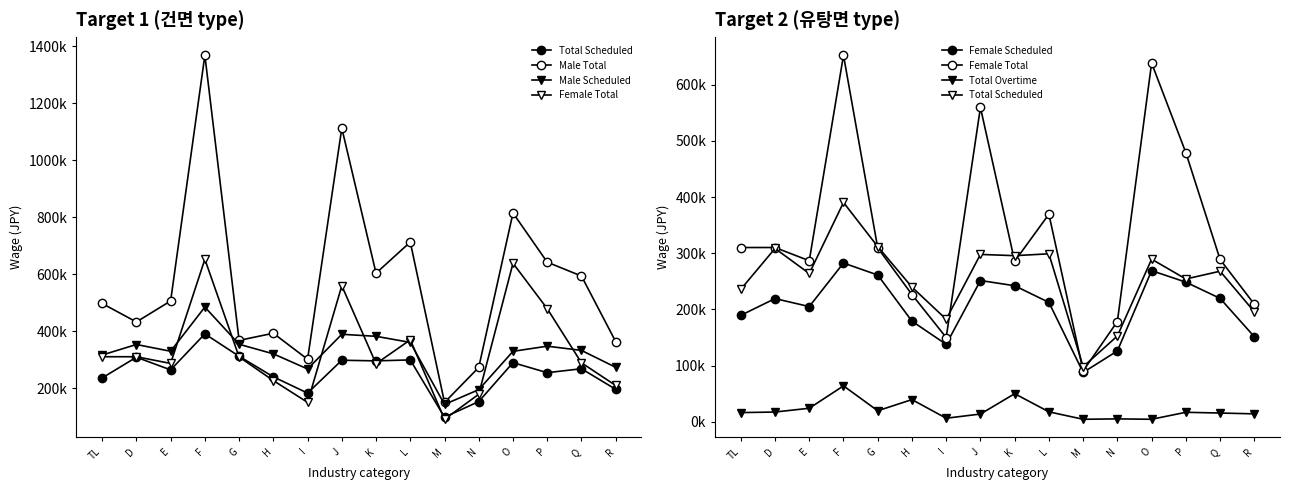

Reading left to right, list all the values displayed in this chart.

Total Scheduled: 235911	308662	264086	390552	311981	239836	182566	298024	295833	299133	97987	152862	289566	254282	268162	195933
Male Total: 497331	432467	506118	1369004	367805	392815	301465	1113040	603744	712970	149627	272851	815115	642420	593693	363374
Male Scheduled: 316387	353273	329554	484689	354108	320499	267338	389135	382061	360596	142883	194709	329300	347403	332552	273207
Female Total: 310330	310322	286787	652580	309684	226615	150105	559614	285828	369620	90686	178622	638713	479145	289021	209402
Female Scheduled: 189580	219408	205207	282725	261369	179204	137901	251577	242277	212642	87923	126195	269129	248685	219776	151543
Total Overtime: 16455	17467	24191	64037	19730	39598	6438	13884	50100	17813	4558	5261	4584	16994	15677	14229